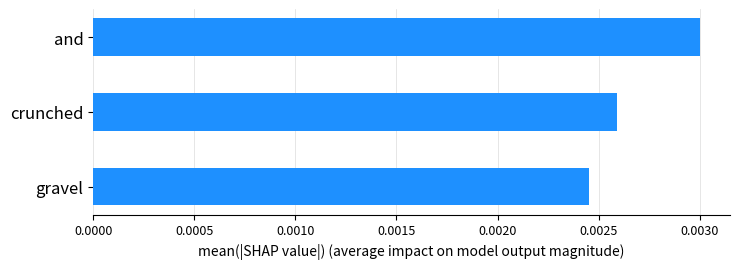

Rank the categories by value from lowest to highest.

gravel, crunched, and